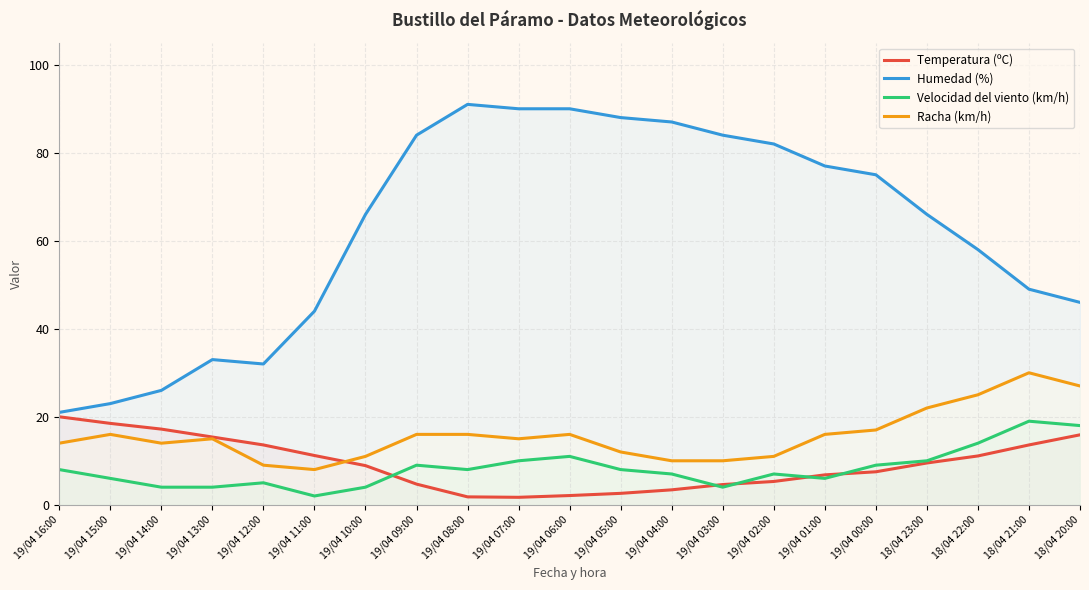

Reading left to right, list all the values displayed in this chart.

Temperatura (ºC): 19/04 16:00=20.0	19/04 15:00=18.5	19/04 14:00=17.2	19/04 13:00=15.4	19/04 12:00=13.6	19/04 11:00=11.2	19/04 10:00=8.9	19/04 09:00=4.7	19/04 08:00=1.8	19/04 07:00=1.7	19/04 06:00=2.1	19/04 05:00=2.6	19/04 04:00=3.4	19/04 03:00=4.6	19/04 02:00=5.3	19/04 01:00=6.8	19/04 00:00=7.5	18/04 23:00=9.5	18/04 22:00=11.1	18/04 21:00=13.6	18/04 20:00=15.9
Humedad (%): 19/04 16:00=21.0	19/04 15:00=23.0	19/04 14:00=26.0	19/04 13:00=33.0	19/04 12:00=32.0	19/04 11:00=44.0	19/04 10:00=66.0	19/04 09:00=84.0	19/04 08:00=91.0	19/04 07:00=90.0	19/04 06:00=90.0	19/04 05:00=88.0	19/04 04:00=87.0	19/04 03:00=84.0	19/04 02:00=82.0	19/04 01:00=77.0	19/04 00:00=75.0	18/04 23:00=66.0	18/04 22:00=58.0	18/04 21:00=49.0	18/04 20:00=46.0
Velocidad del viento (km/h): 19/04 16:00=8.0	19/04 15:00=6.0	19/04 14:00=4.0	19/04 13:00=4.0	19/04 12:00=5.0	19/04 11:00=2.0	19/04 10:00=4.0	19/04 09:00=9.0	19/04 08:00=8.0	19/04 07:00=10.0	19/04 06:00=11.0	19/04 05:00=8.0	19/04 04:00=7.0	19/04 03:00=4.0	19/04 02:00=7.0	19/04 01:00=6.0	19/04 00:00=9.0	18/04 23:00=10.0	18/04 22:00=14.0	18/04 21:00=19.0	18/04 20:00=18.0
Racha (km/h): 19/04 16:00=14.0	19/04 15:00=16.0	19/04 14:00=14.0	19/04 13:00=15.0	19/04 12:00=9.0	19/04 11:00=8.0	19/04 10:00=11.0	19/04 09:00=16.0	19/04 08:00=16.0	19/04 07:00=15.0	19/04 06:00=16.0	19/04 05:00=12.0	19/04 04:00=10.0	19/04 03:00=10.0	19/04 02:00=11.0	19/04 01:00=16.0	19/04 00:00=17.0	18/04 23:00=22.0	18/04 22:00=25.0	18/04 21:00=30.0	18/04 20:00=27.0